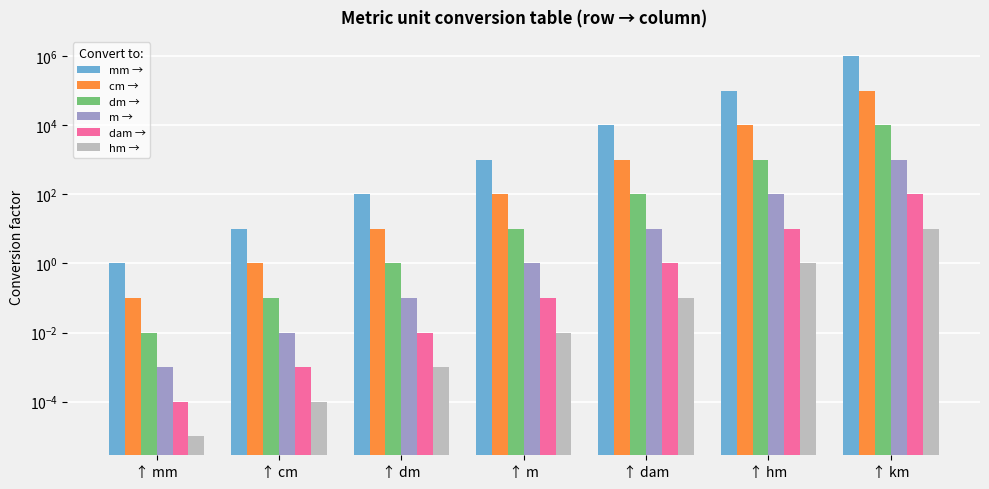

Reading left to right, extract all data points from this chart.

mm →: 1.0	10.0	100.0	1000.0	10000.0	100000.0	1000000.0
cm →: 0.1	1.0	10.0	100.0	1000.0	10000.0	100000.0
dm →: 0.0	0.1	1.0	10.0	100.0	1000.0	10000.0
m →: 0.0	0.0	0.1	1.0	10.0	100.0	1000.0
dam →: 0.0	0.0	0.0	0.1	1.0	10.0	100.0
hm →: 0.0	0.0	0.0	0.0	0.1	1.0	10.0